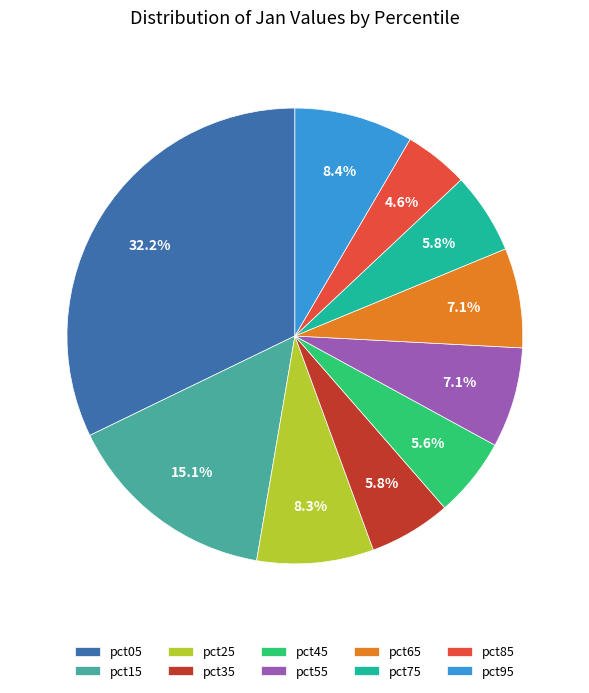

Between pct05 and pct45, which is larger?

pct05